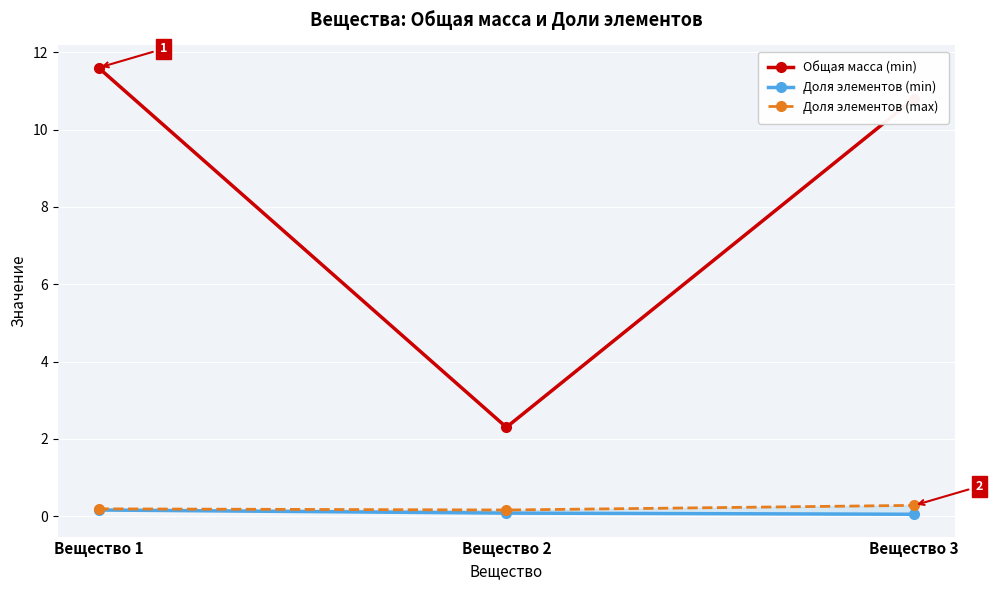

How many lines are shown in the chart?

3